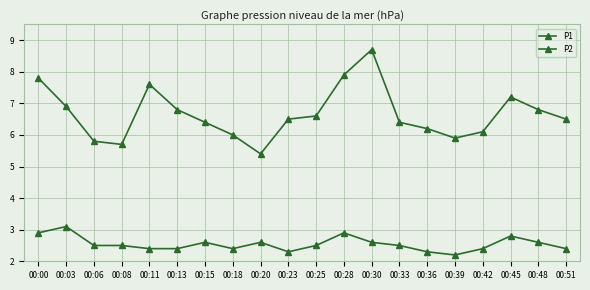

Count the number of data series in this chart.

2